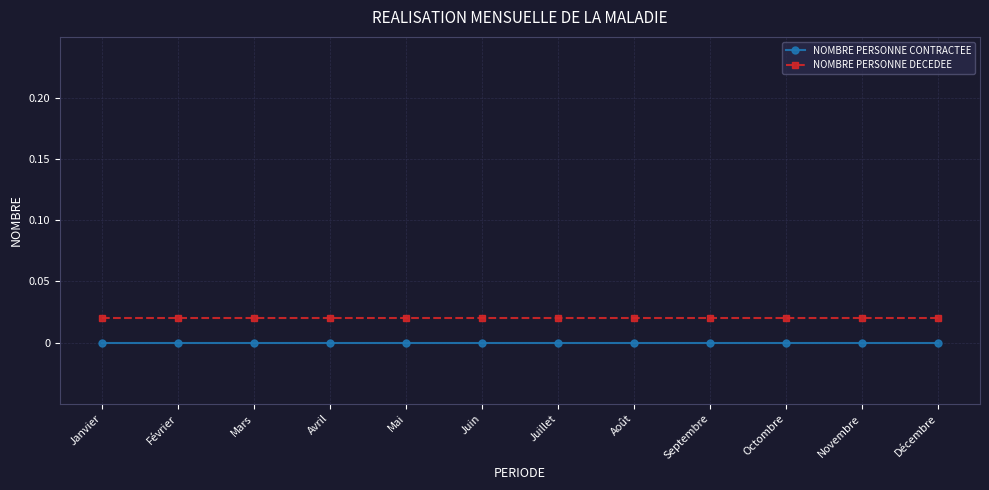

What is the label of the 5th point from the right?

Août